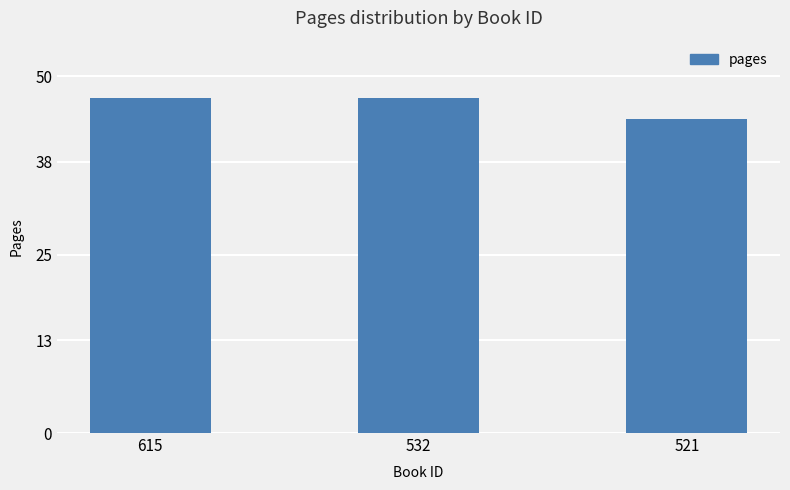

What is the smallest value displayed?

44